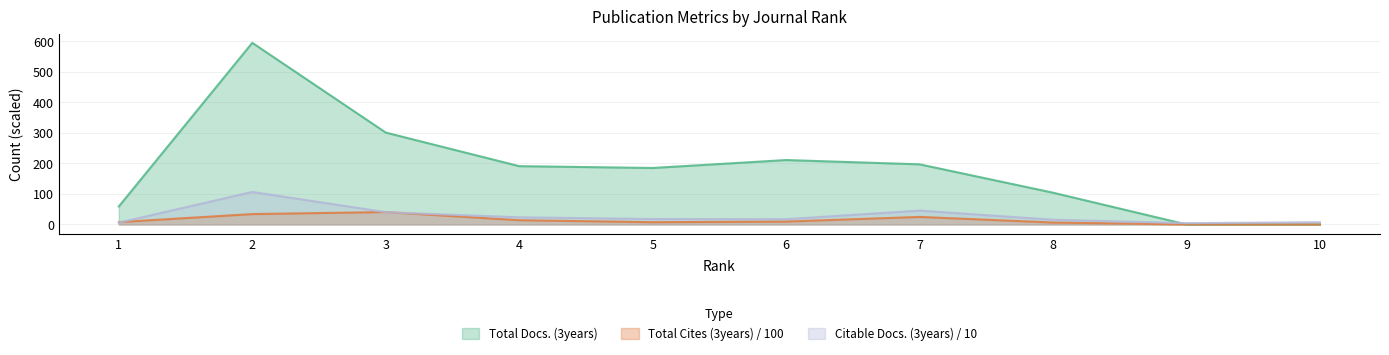

Which series has the widest spread of values?

Total Docs. (3years)